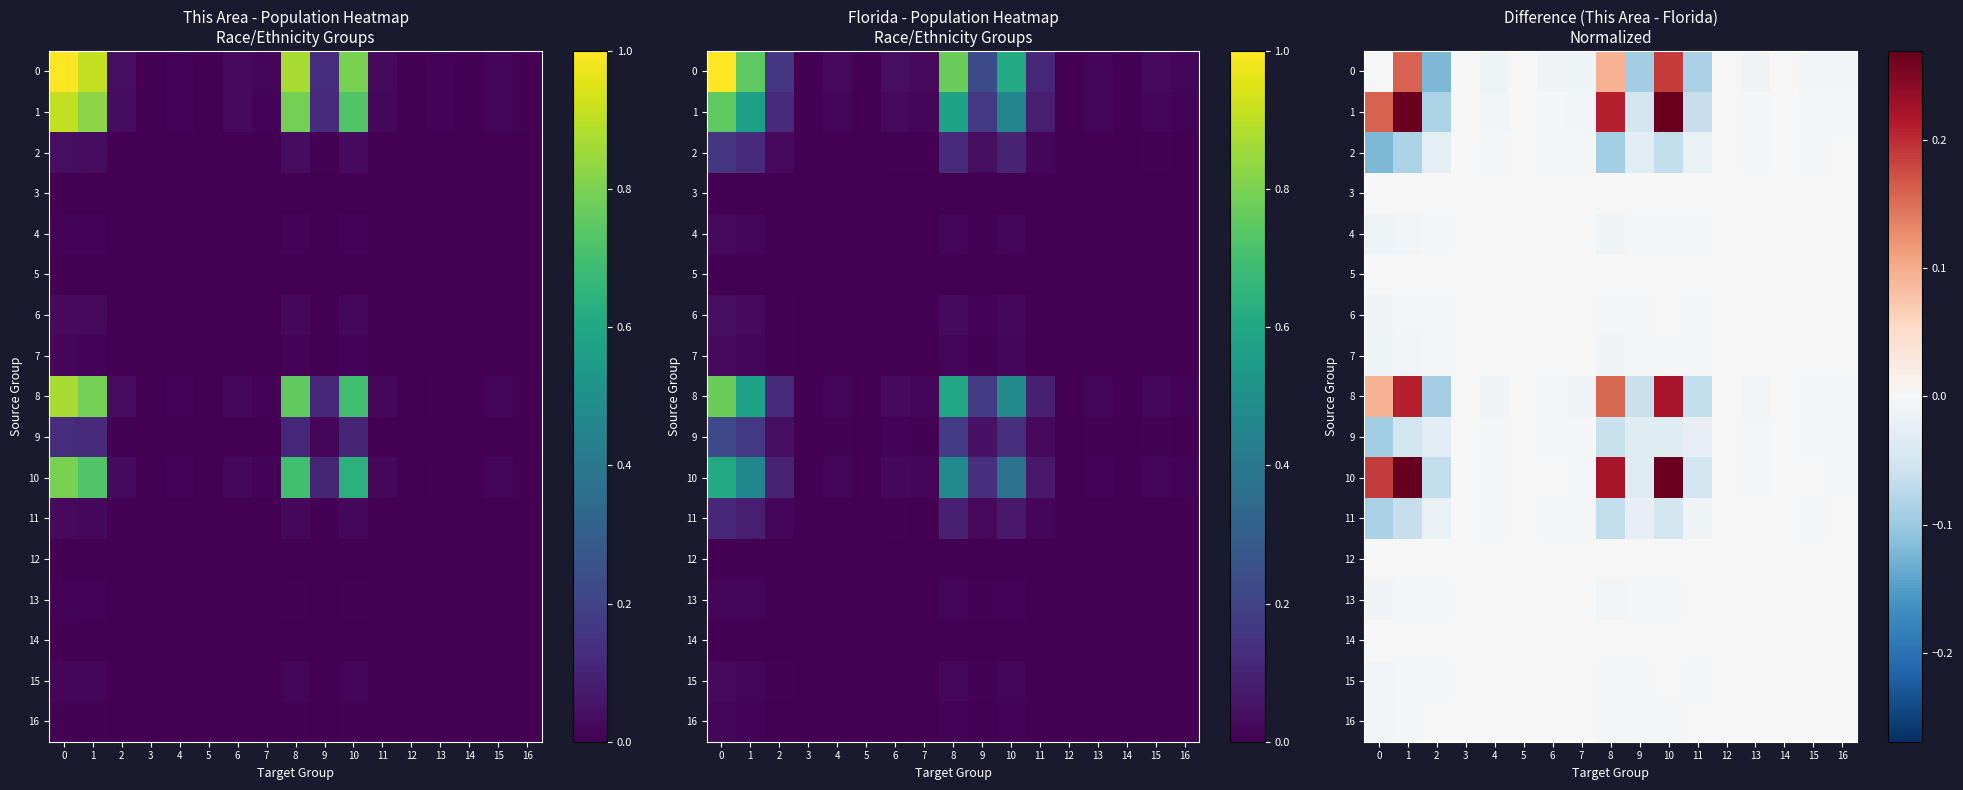

The 3 series shows -0.0 at 2. True or false?

True